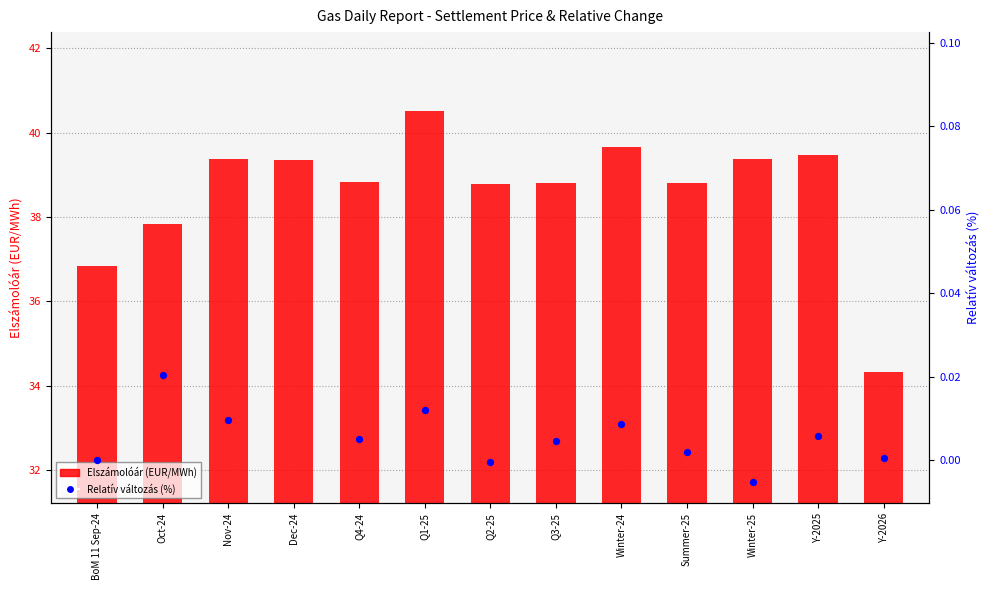

At how many categories does at least one series exceed 32?

13